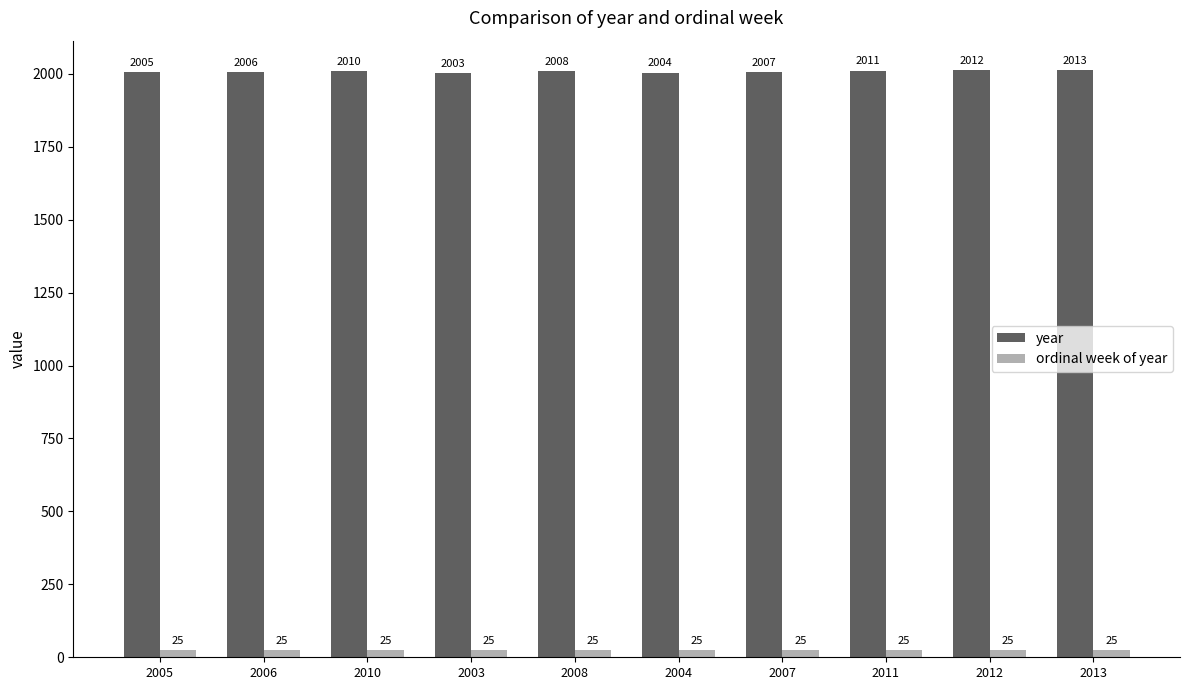

Which series has the widest spread of values?

year